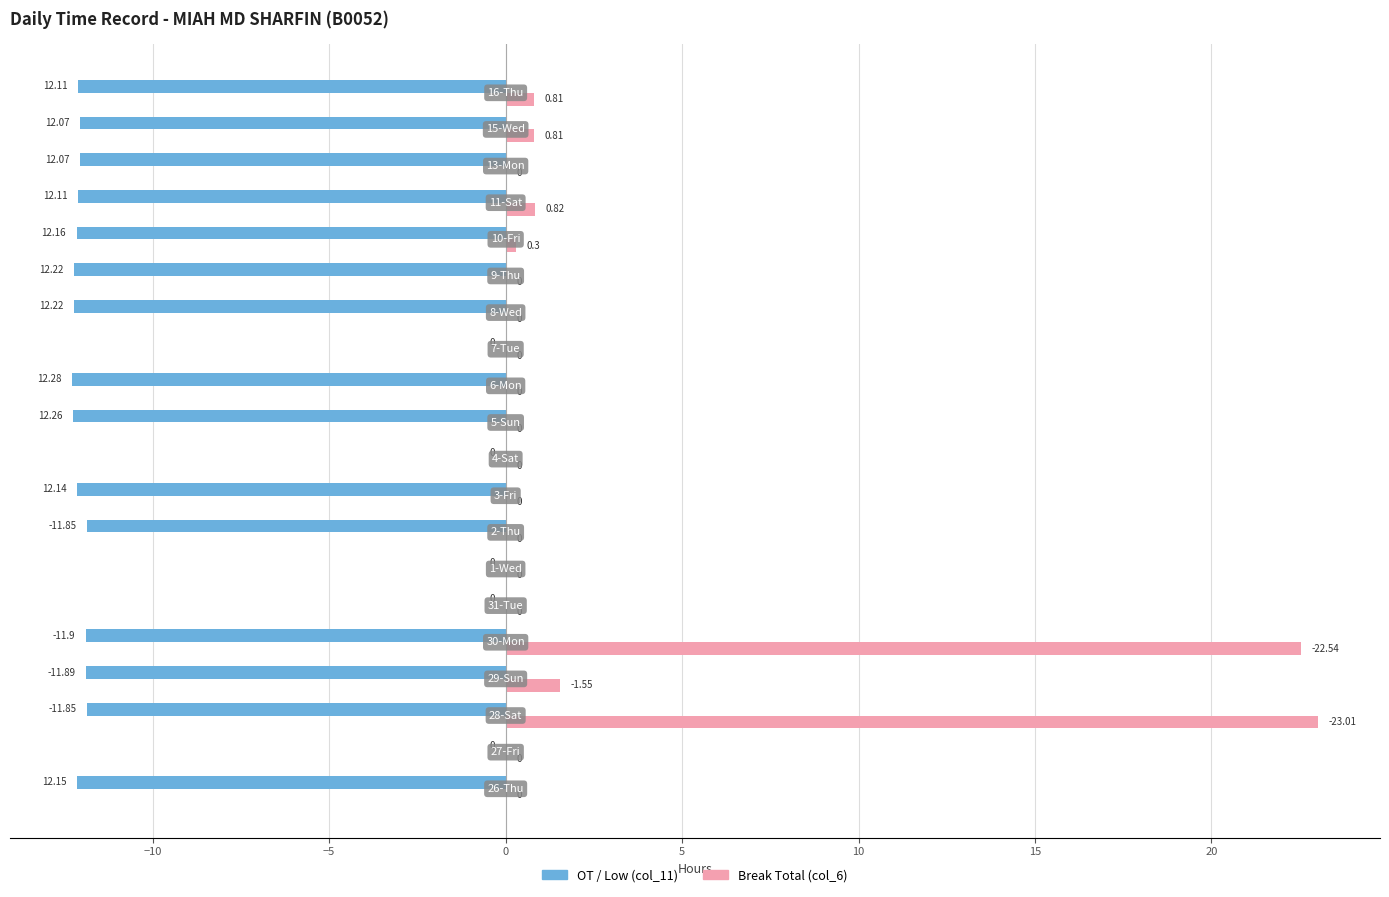

What is the sum of all Break Total (col_6) values?

49.8